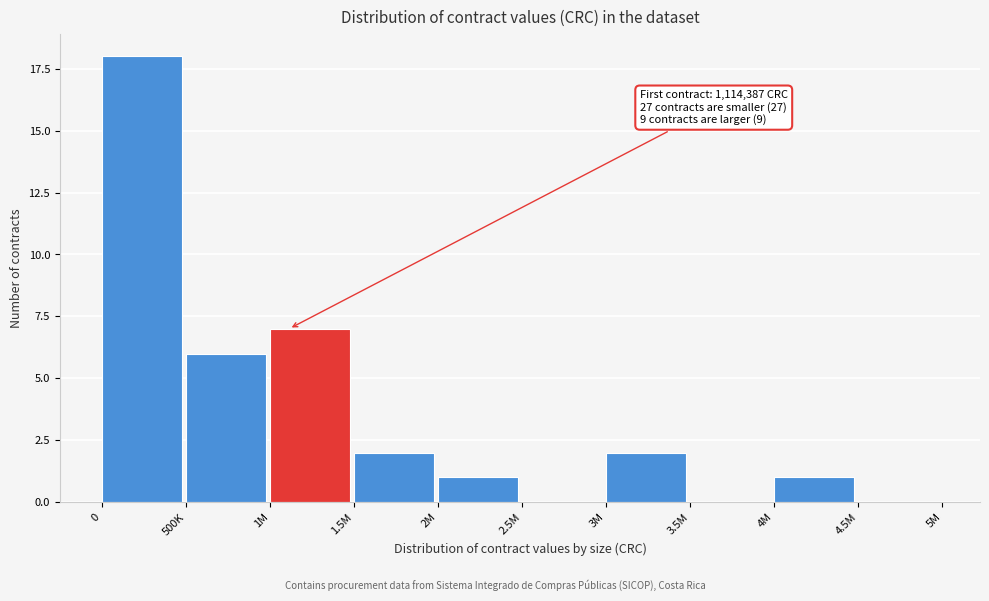

Reading left to right, extract all data points from this chart.

0=18	500K=6	1M=7	1.5M=2	2M=1	2.5M=0	3M=2	3.5M=0	4M=1	4.5M=0